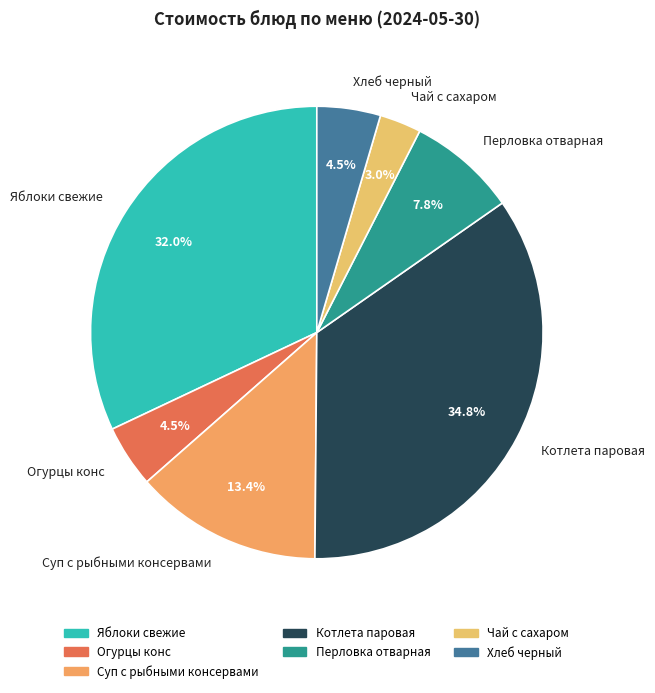

How many slices are in this pie chart?

7